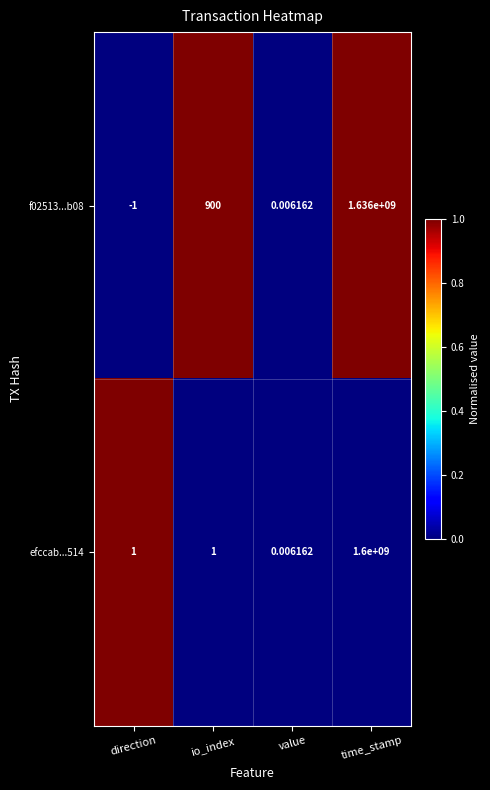

How many data points does each series have?

4